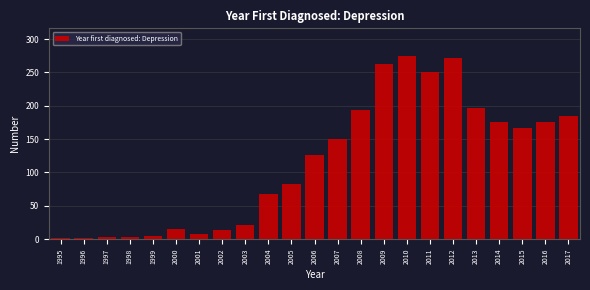

Between 2012 and 2008, which is larger?

2012